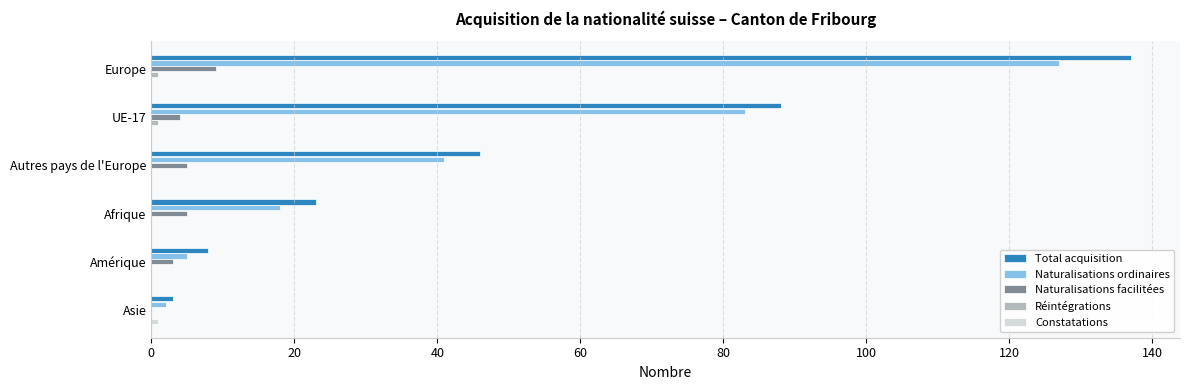

True or false: Total acquisition has a value of 23 at Afrique.

True